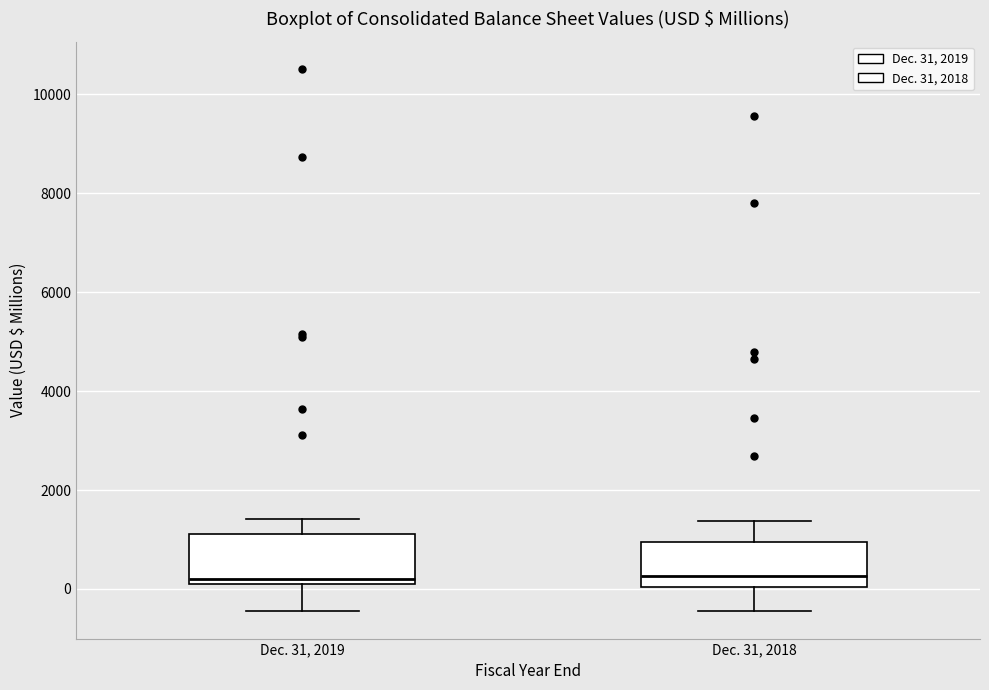

Reading left to right, read every box against the y-axis: the position of its median line, the range the box covers, and the ends of its whiskers. The values are not printed on the chart, so give them approximately, as read against the axis.

Dec. 31, 2019: median 200, box 0 to 1200, whiskers -400 to 1400
Dec. 31, 2018: median 200, box 0 to 1000, whiskers -400 to 1400